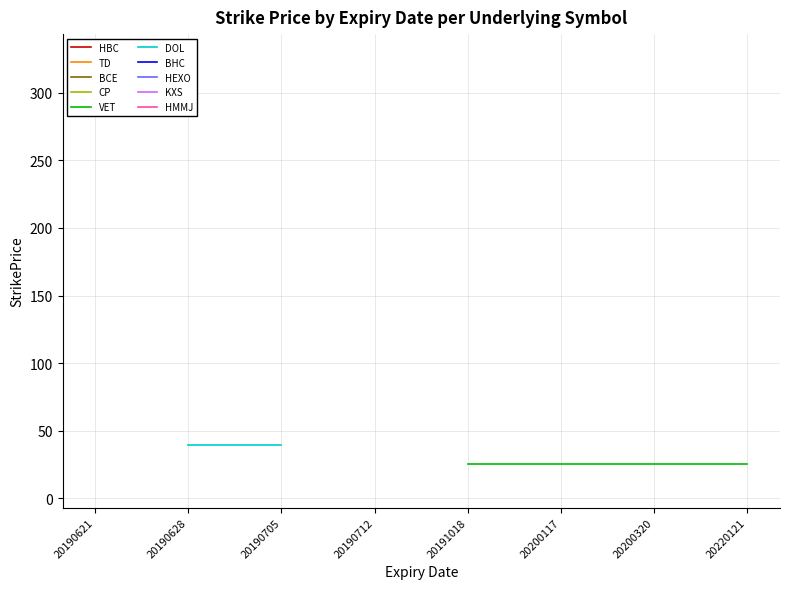

Rank the series by their maximum value, from highest to lowest.

DOL, VET